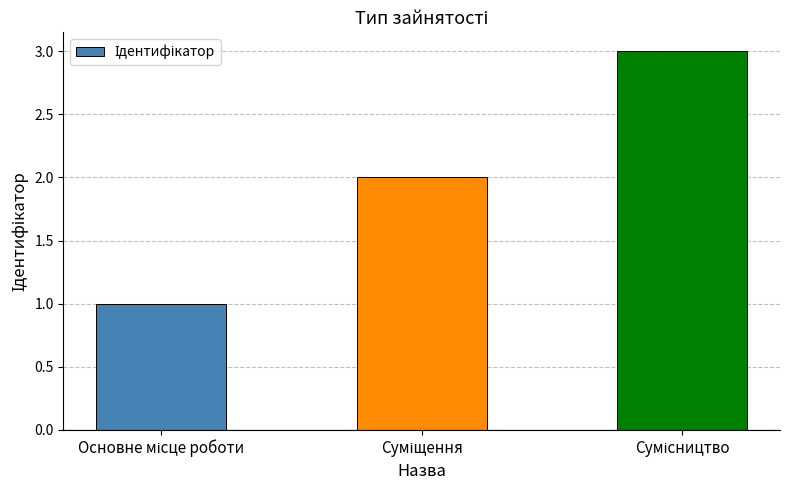

What is the greatest value displayed?

3